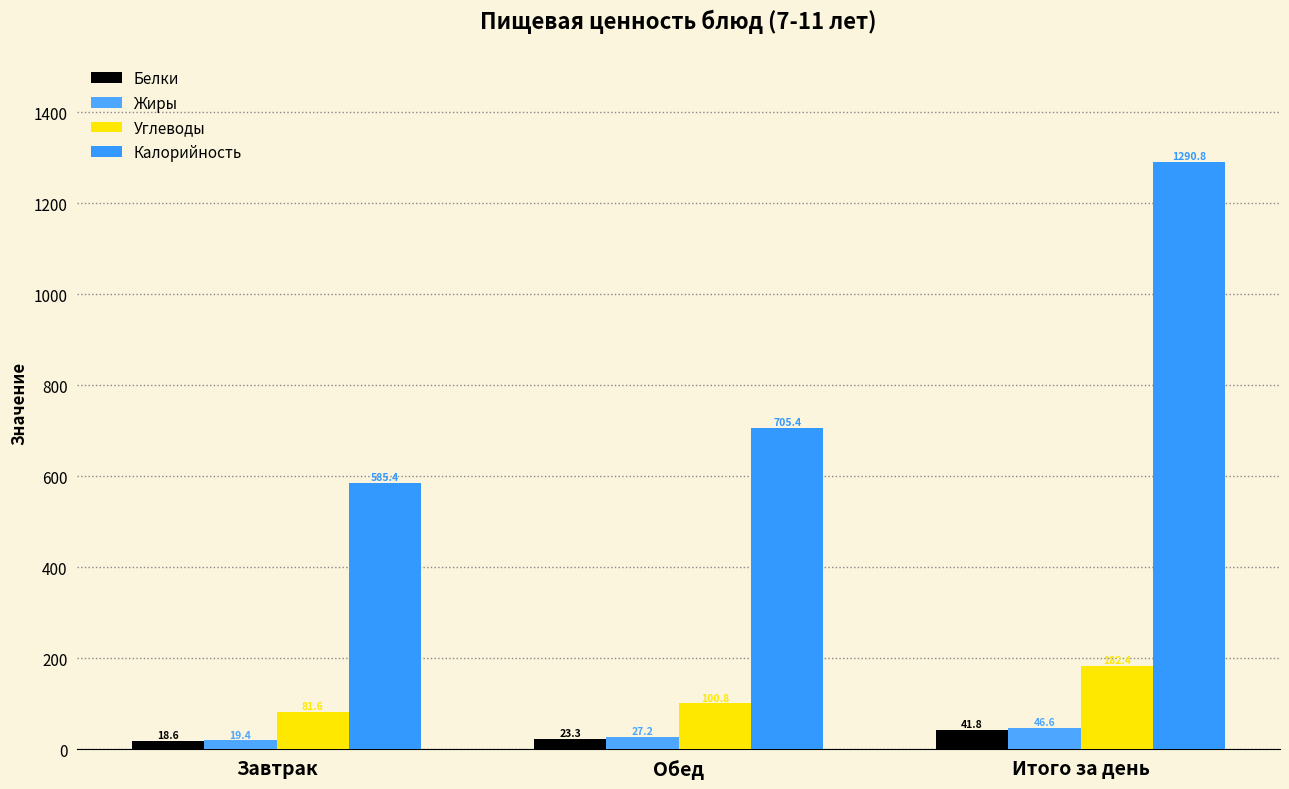

What is the difference between the maximum and minimum values in the Жиры series?

27.2